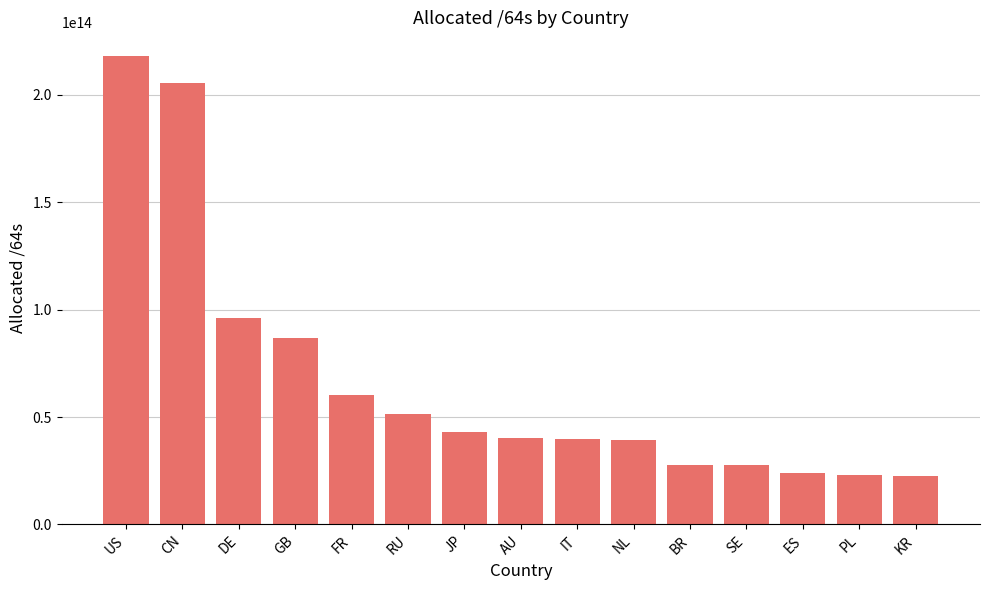

Where is the data nearest to the value 120328992751616?

DE